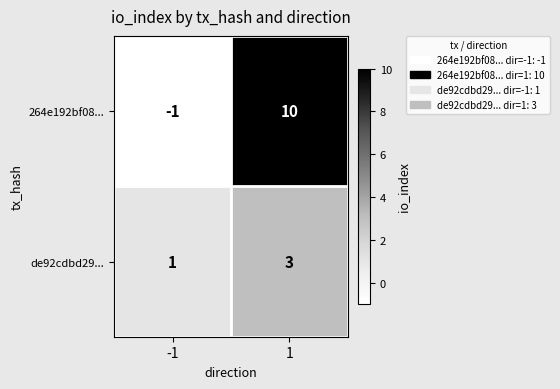

Which series has the widest spread of values?

264e192bf08...